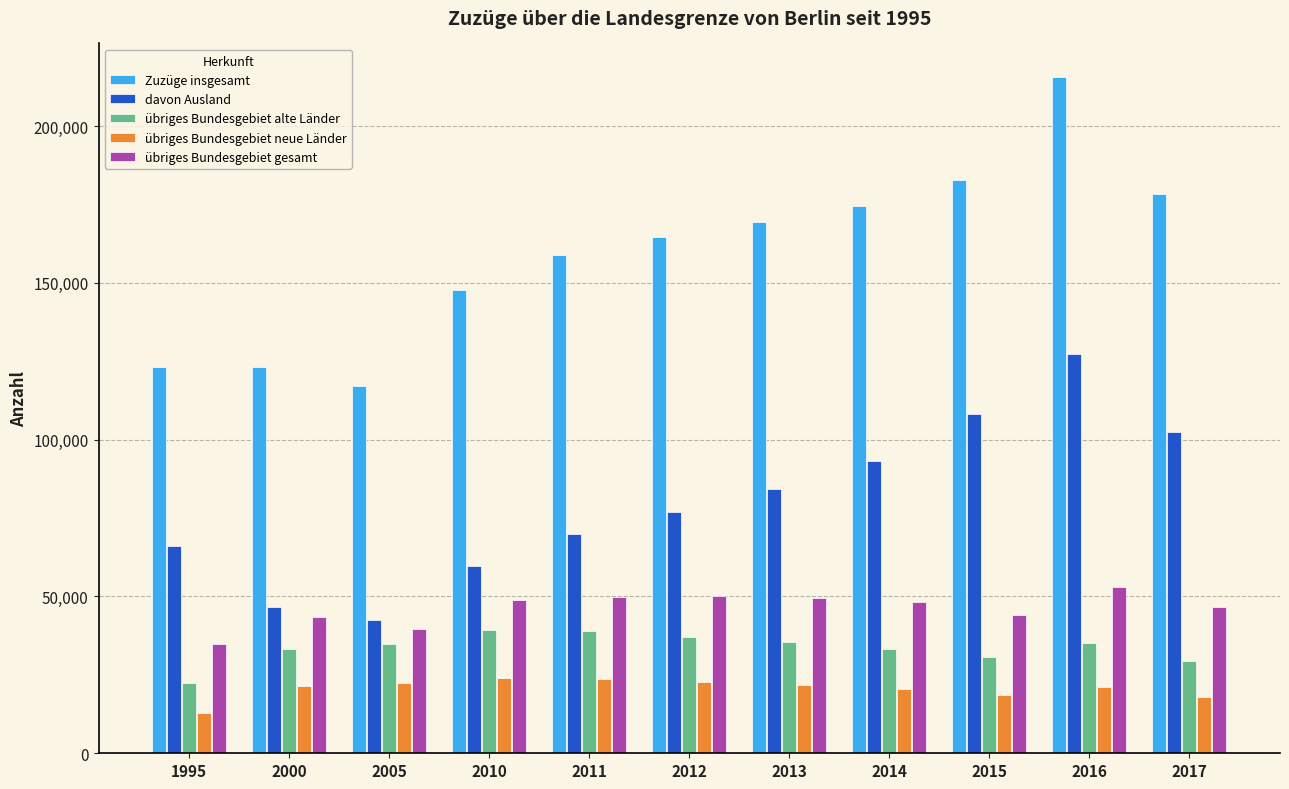

The übriges Bundesgebiet gesamt series shows 79134 at 2016. True or false?

False